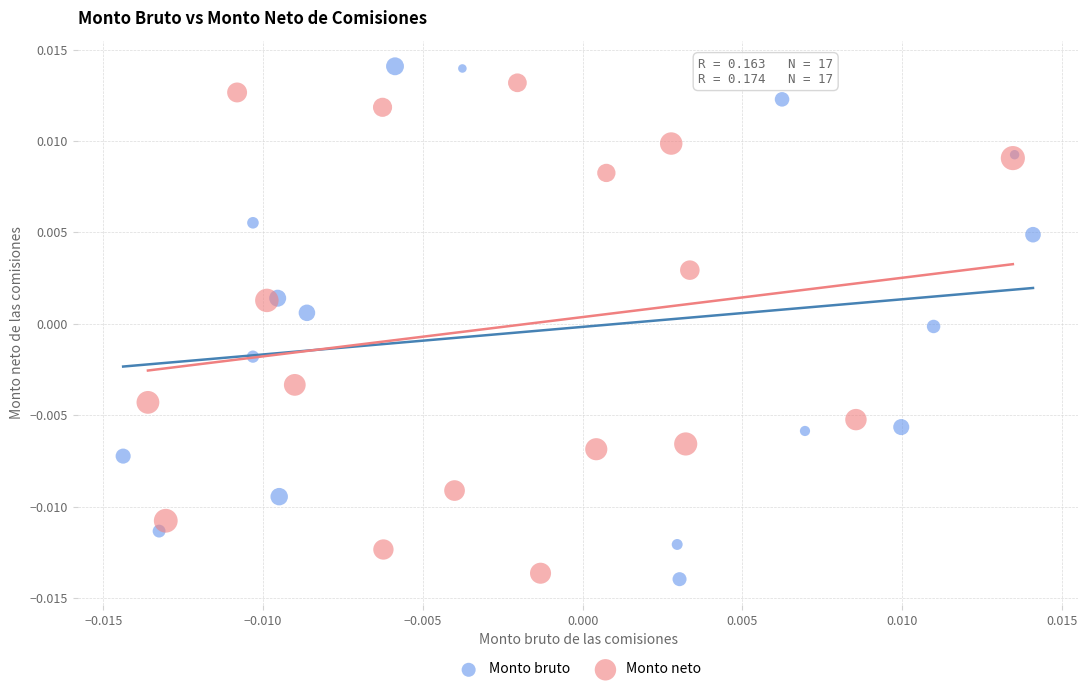

Which series reaches the maximum Y coordinate?

Monto bruto